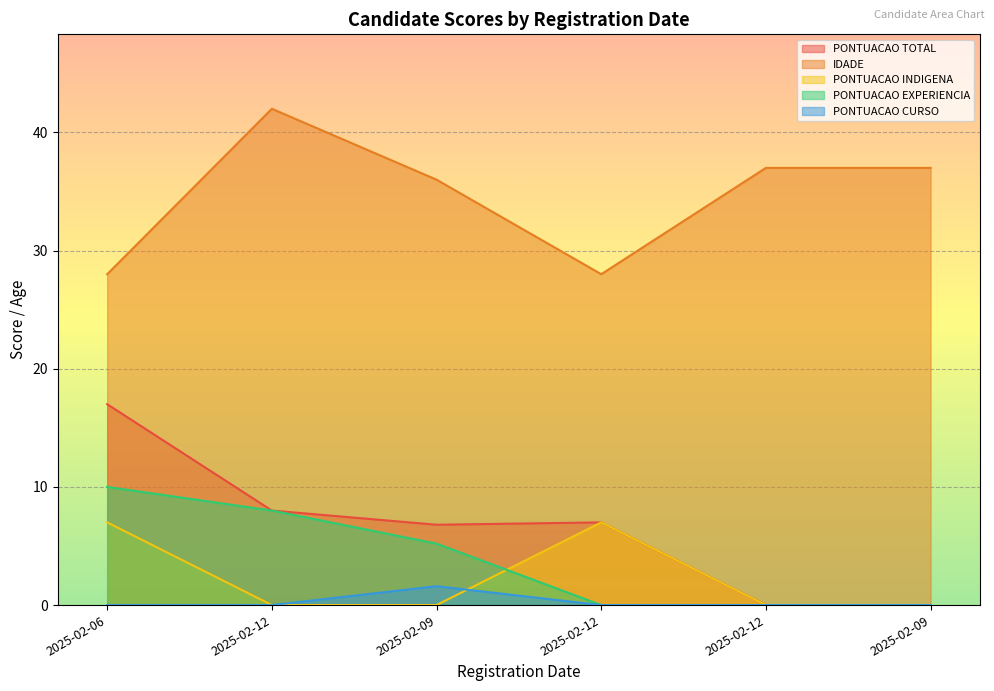

How many data points in IDADE are less than 37?

3